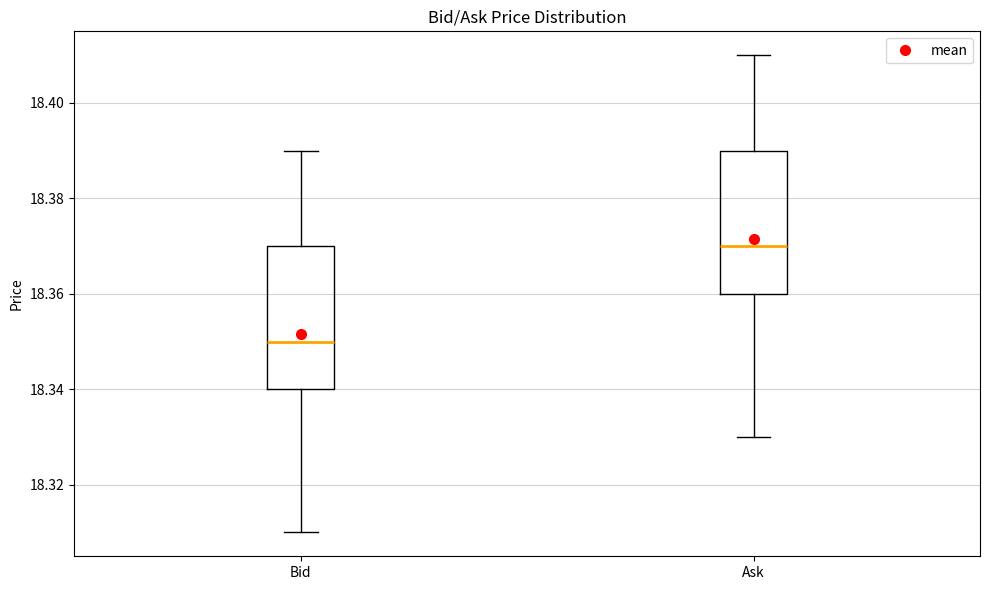

Where is the lower edge of the box for Ask on the y-axis? The values are not printed on the chart, so give them approximately, as read against the axis.

18.36